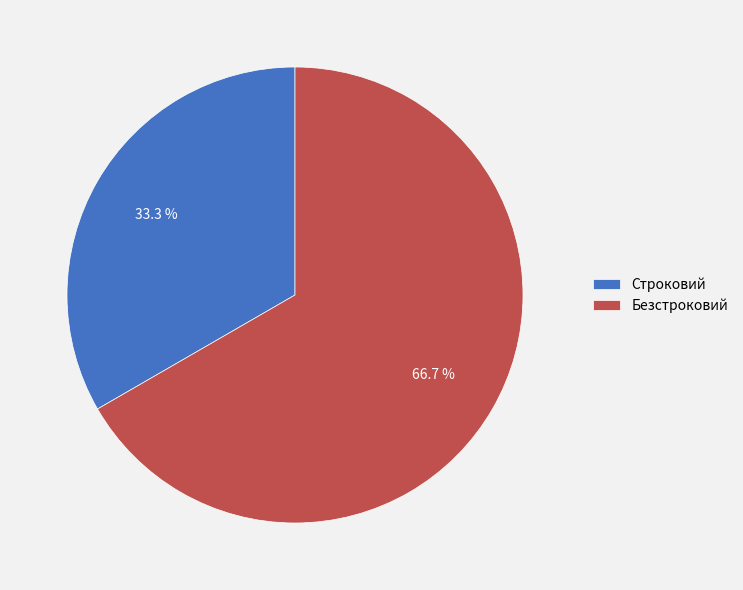

What is the ratio of the value at Строковий to the value at Безстроковий?

0.5